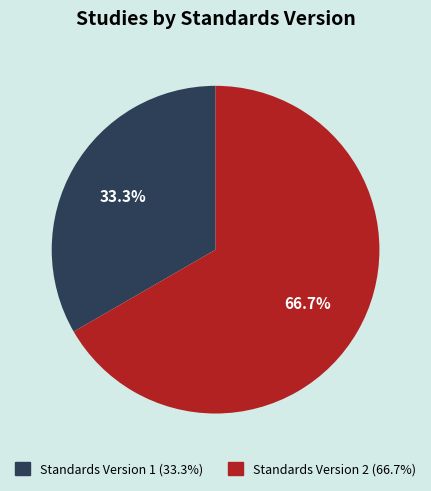

How many segments does this pie chart have?

2